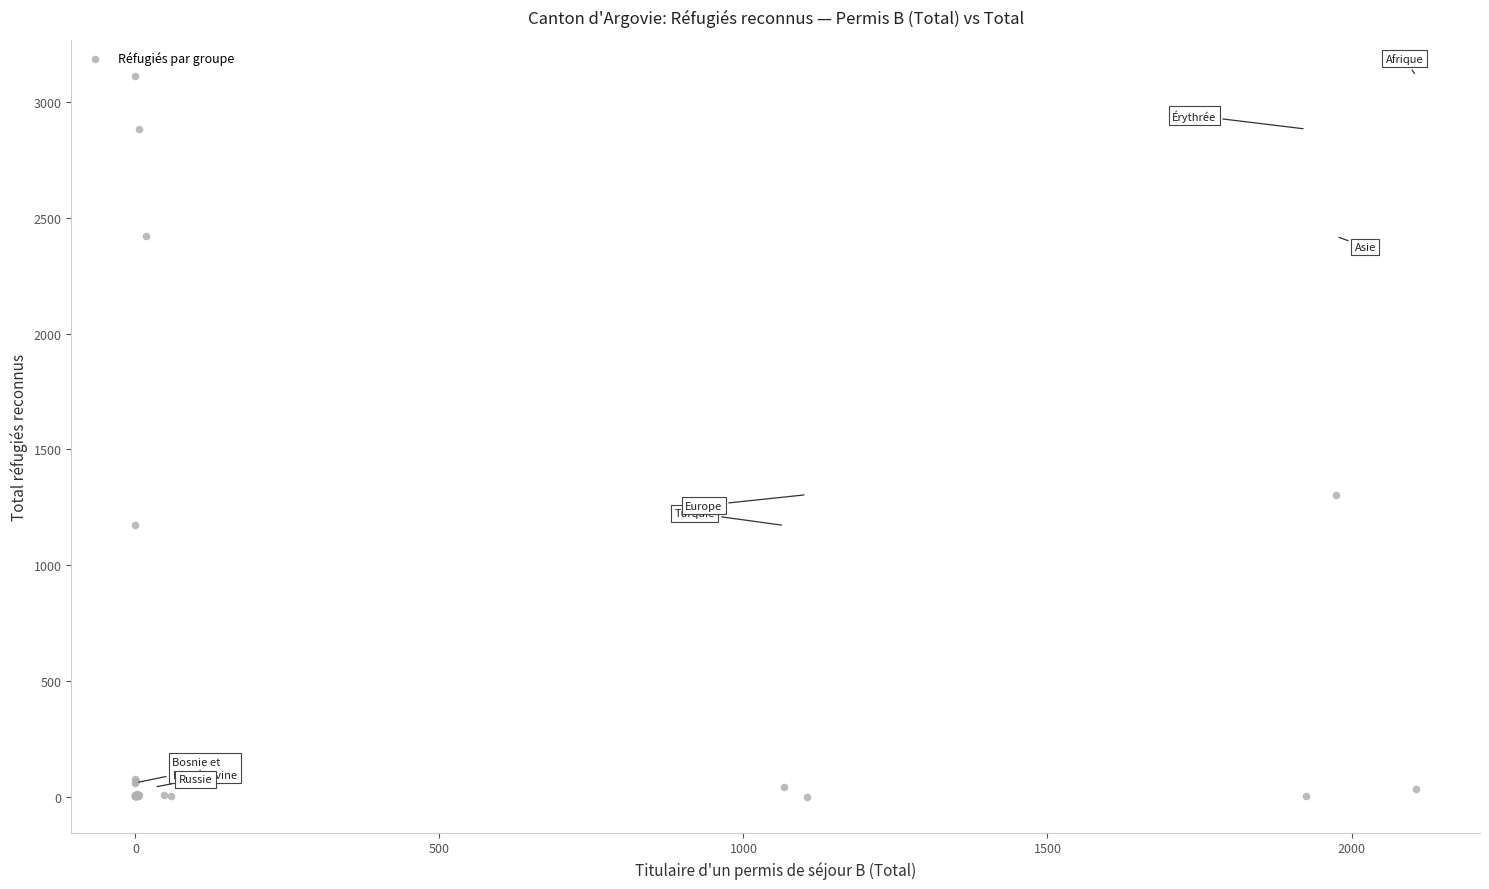

What Y value in the scatter plot is closest to 1556?

1304